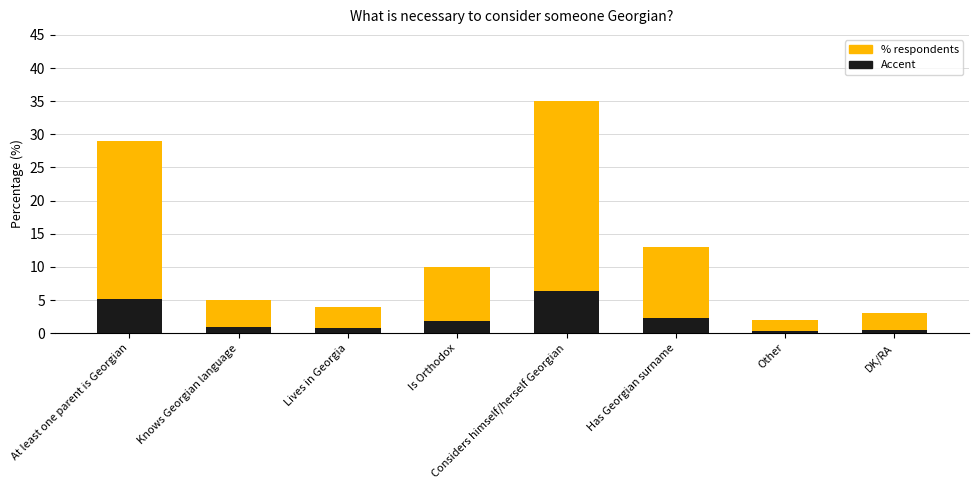

The chart shows a value of 7 at Knows Georgian language. True or false?

False